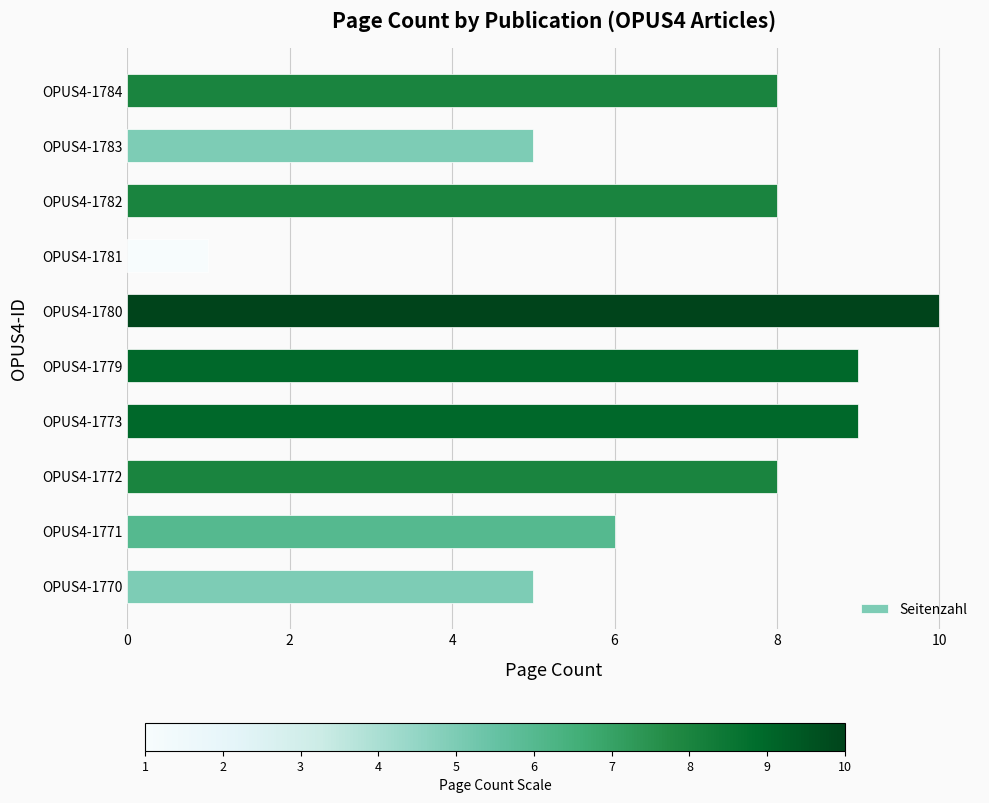

True or false: the data shows 2 at OPUS4-1771.

False